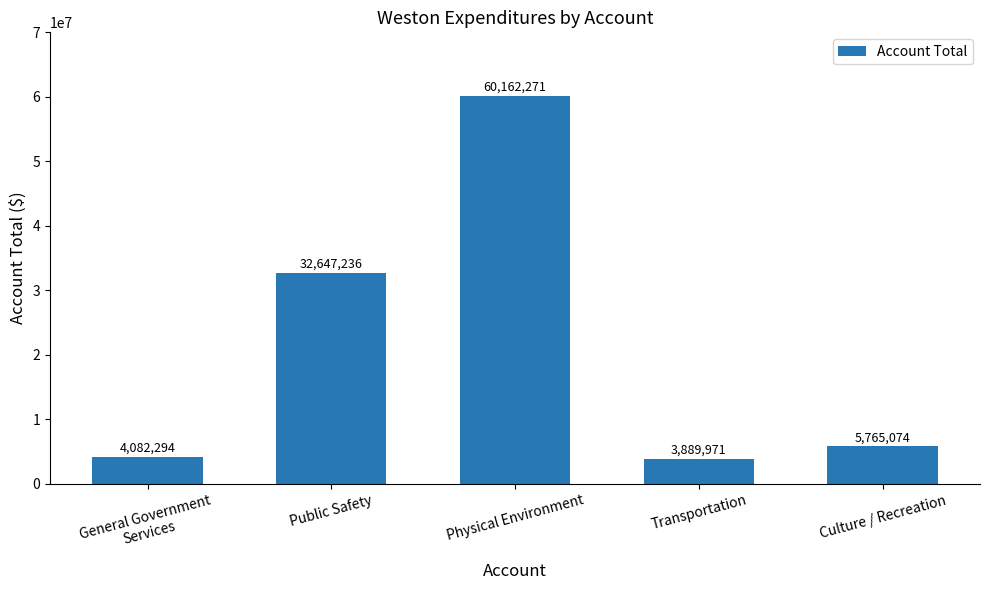

What position from the right is Public Safety?

4